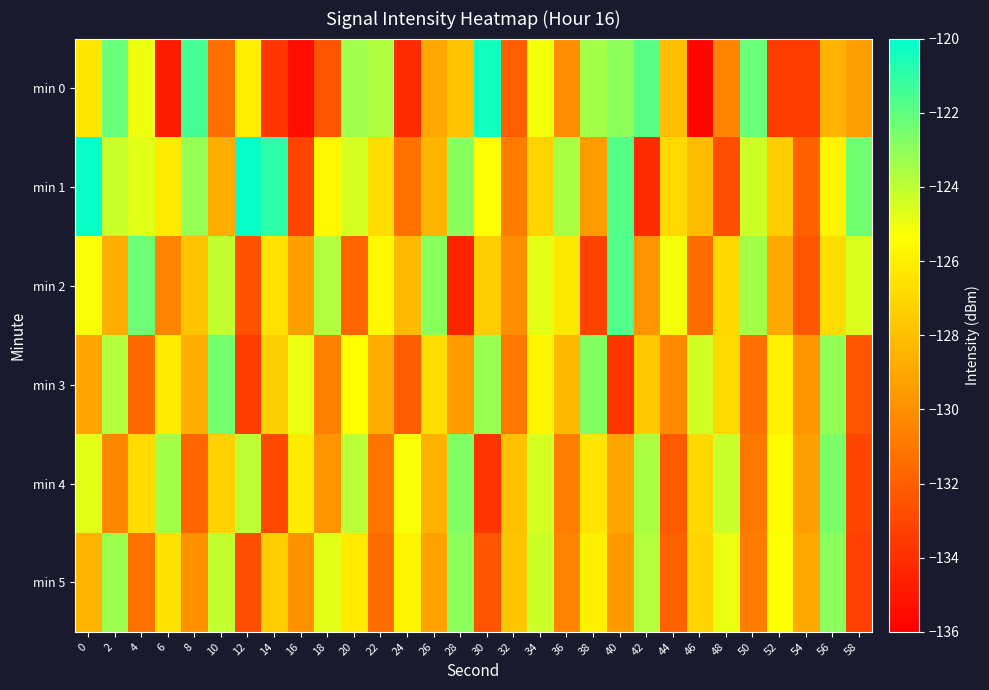

Which has a higher value, 50 or 6?

50